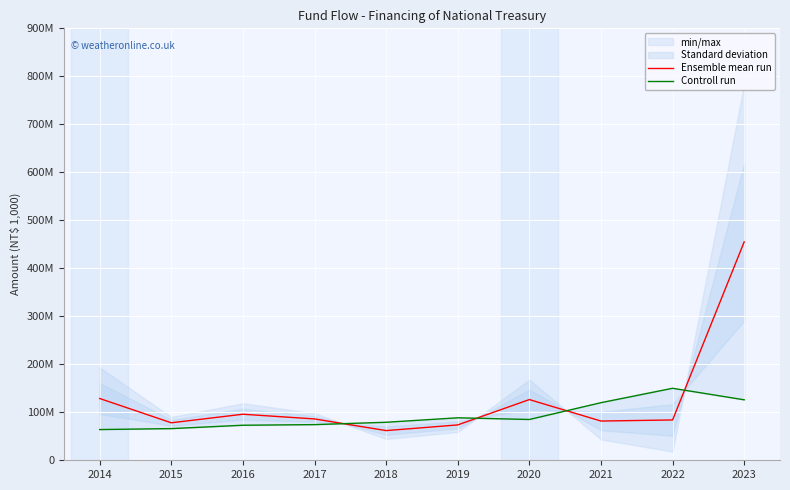

Which series has the largest total across all categories?

Ensemble mean run